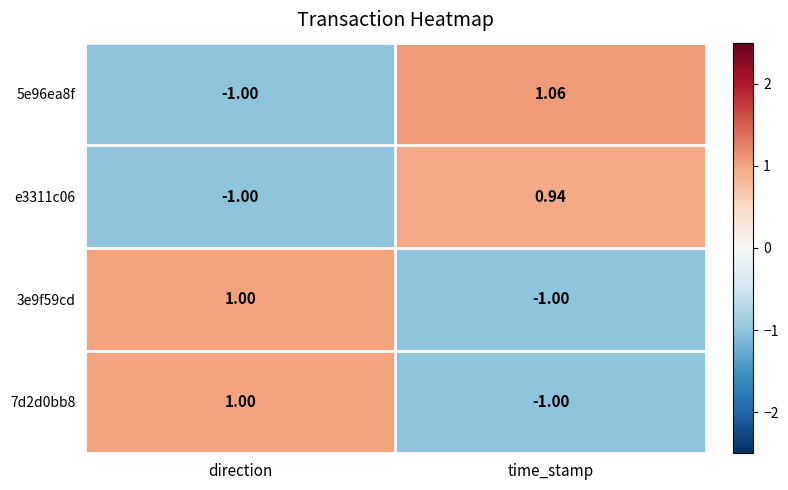

Rank the categories by e3311c06 value from highest to lowest.

time_stamp, direction